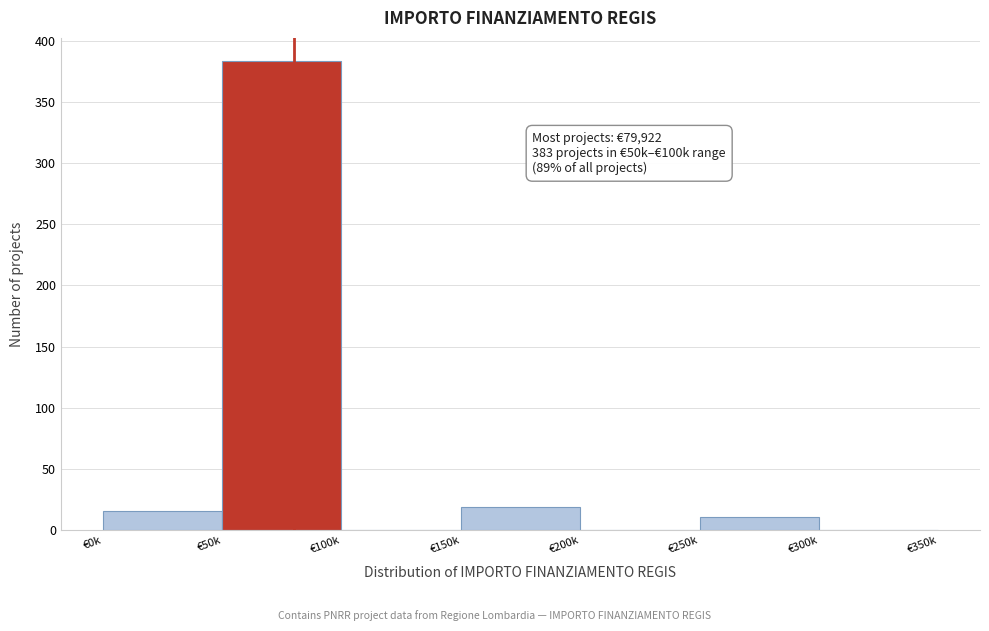

Reading right to left, transcribe all the data shown in this chart.

€300k=0	€250k=11	€200k=0	€150k=19	€100k=0	€50k=383	€0k=16